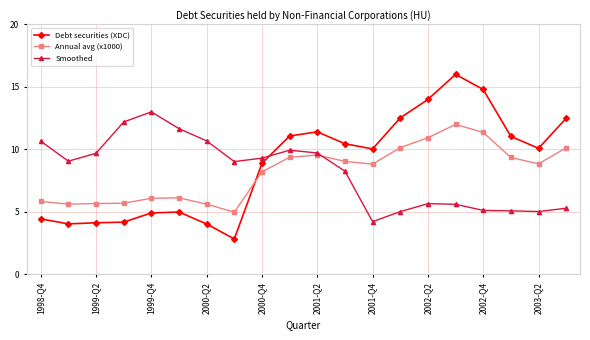

Which series has the widest spread of values?

Debt securities (XDC)